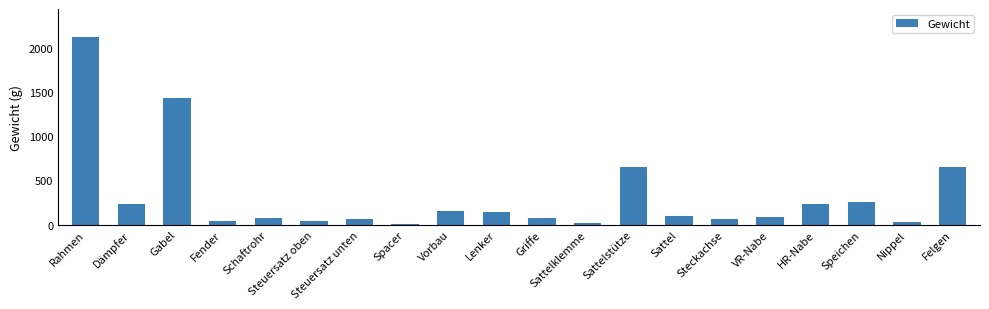

Which category has the highest value across all series?

Rahmen